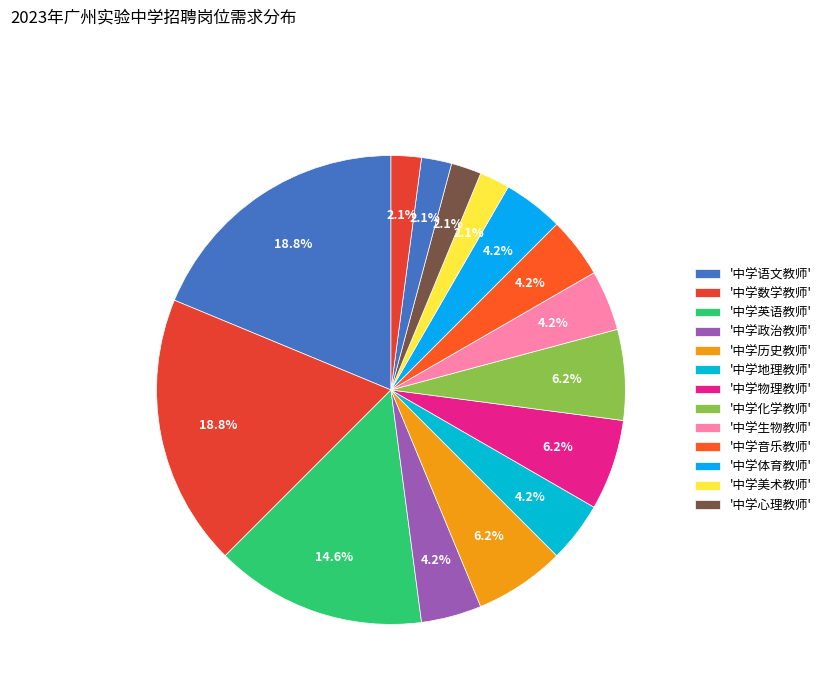

How many segments does this pie chart have?

15